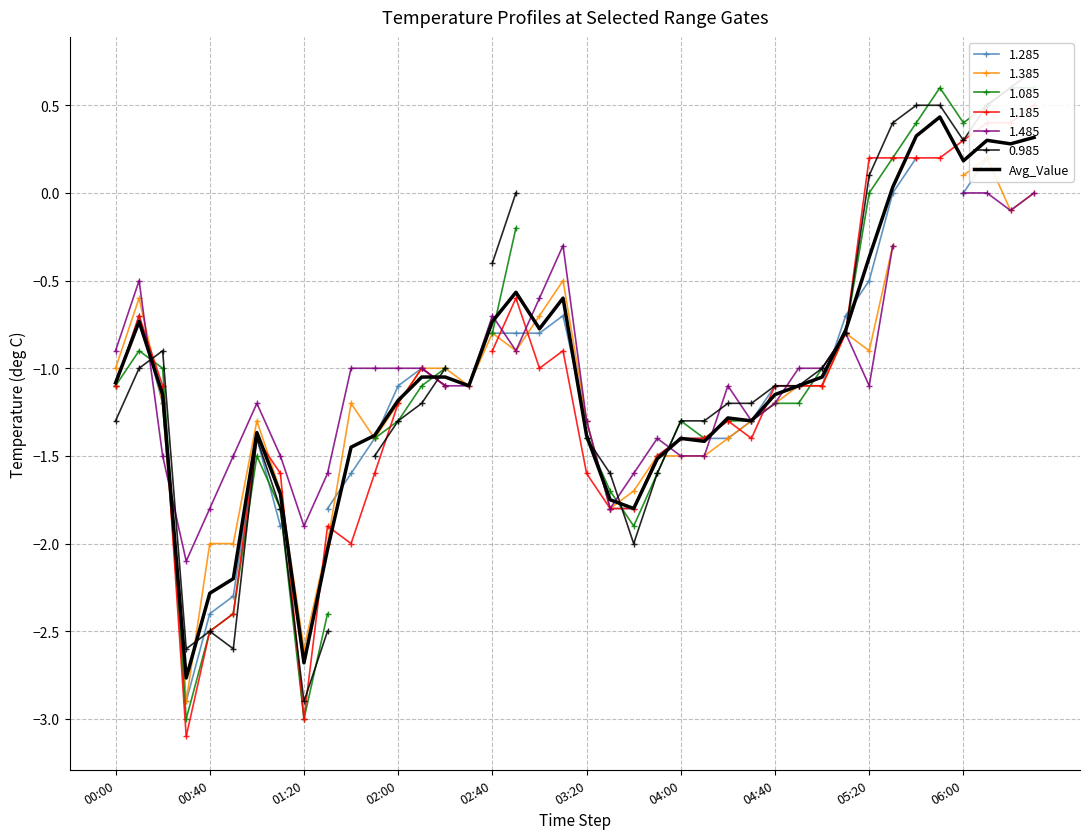

Is it true that Avg_Value equals -1.4 at 03:20?

True